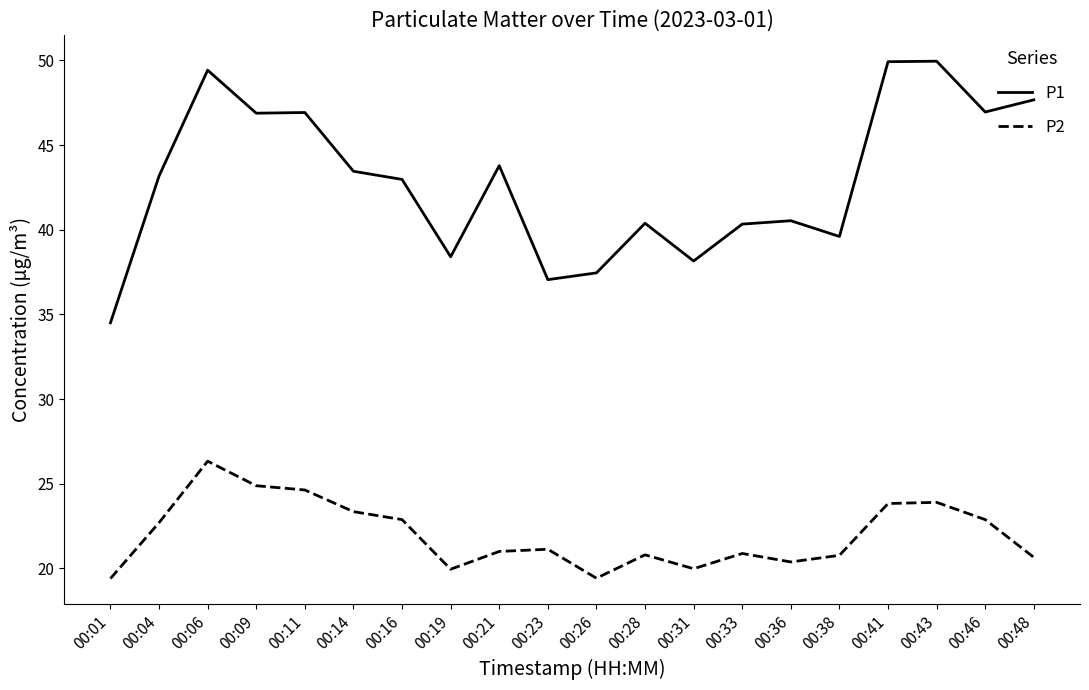

List the series in order of their peak value, highest first.

P1, P2